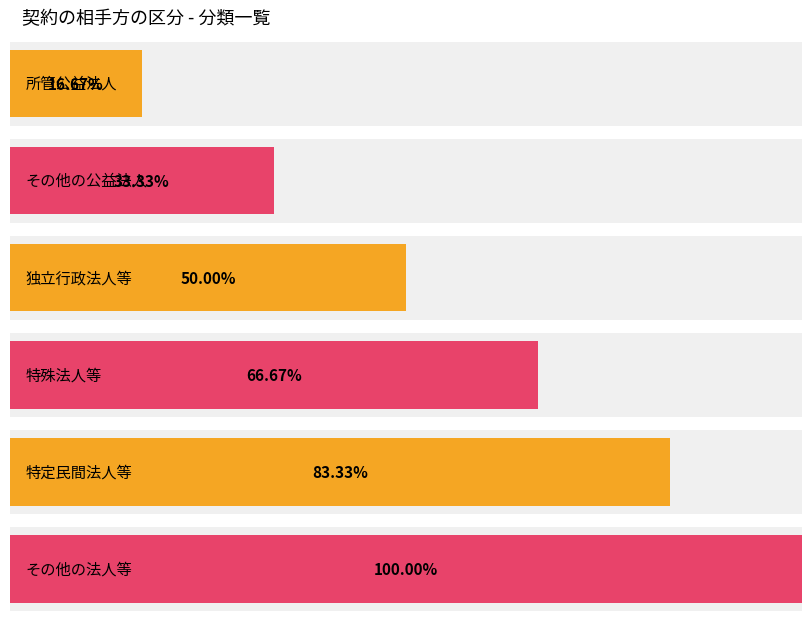

List the labels in order of value, largest first.

その他の法人等, 特定民間法人等, 特殊法人等, 独立行政法人等, その他の公益法人, 所管公益法人